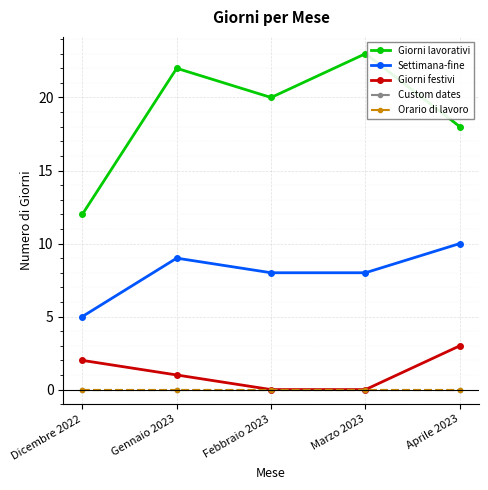

What is the difference between the second highest and second lowest values in the Settimana-fine series?

1